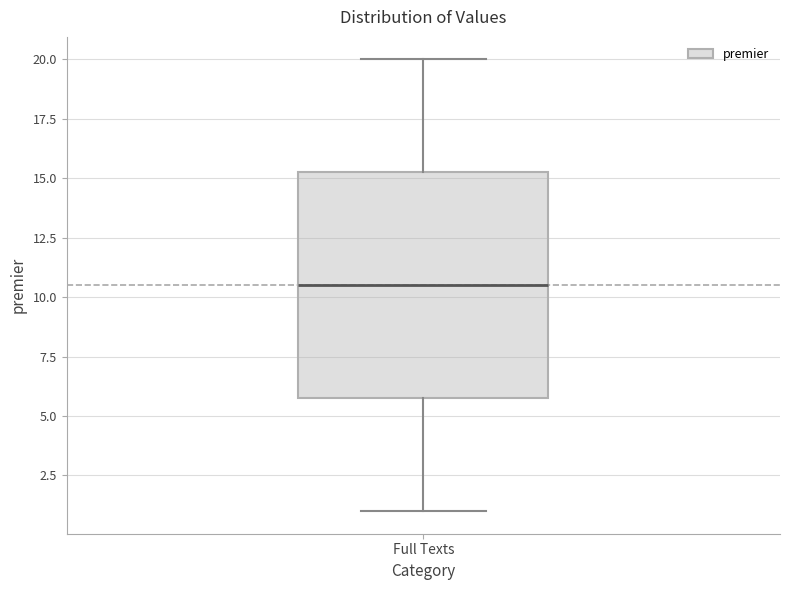

Transcribe this box plot: give where the median line is, the range the box spans, and where the two whiskers end, as read against the y-axis. The values are not printed on the chart, so give them approximately, as read against the axis.

median 10.5, box 6.0 to 15.5, whiskers 1.0 to 20.0